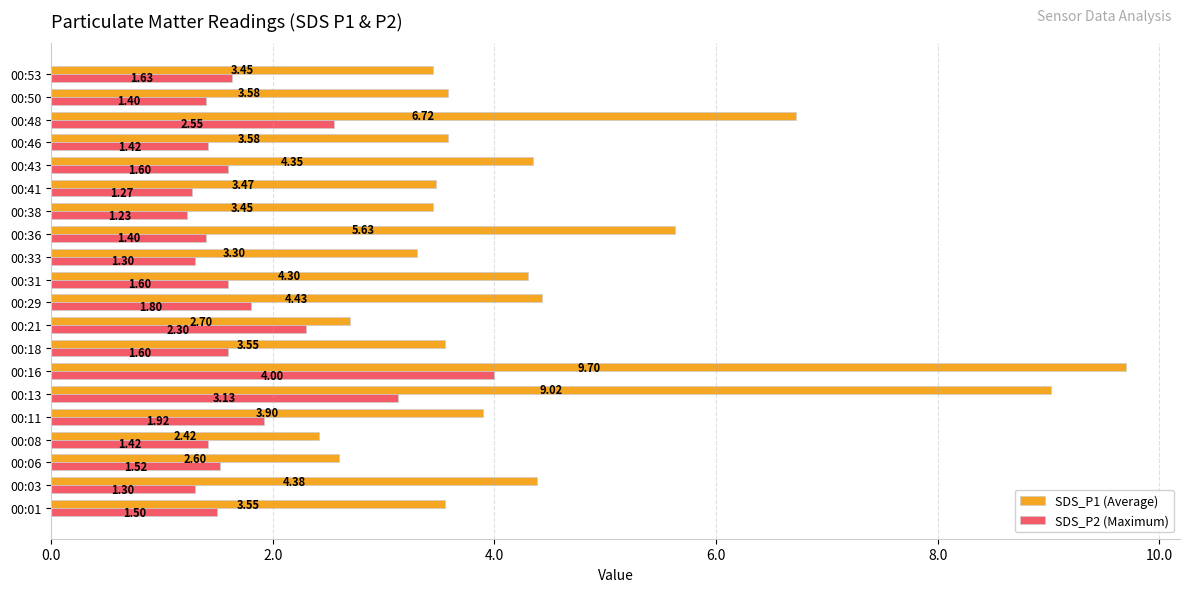

Between 00:43 and 00:50, which series saw the biggest shift?

SDS_P1 (Average)